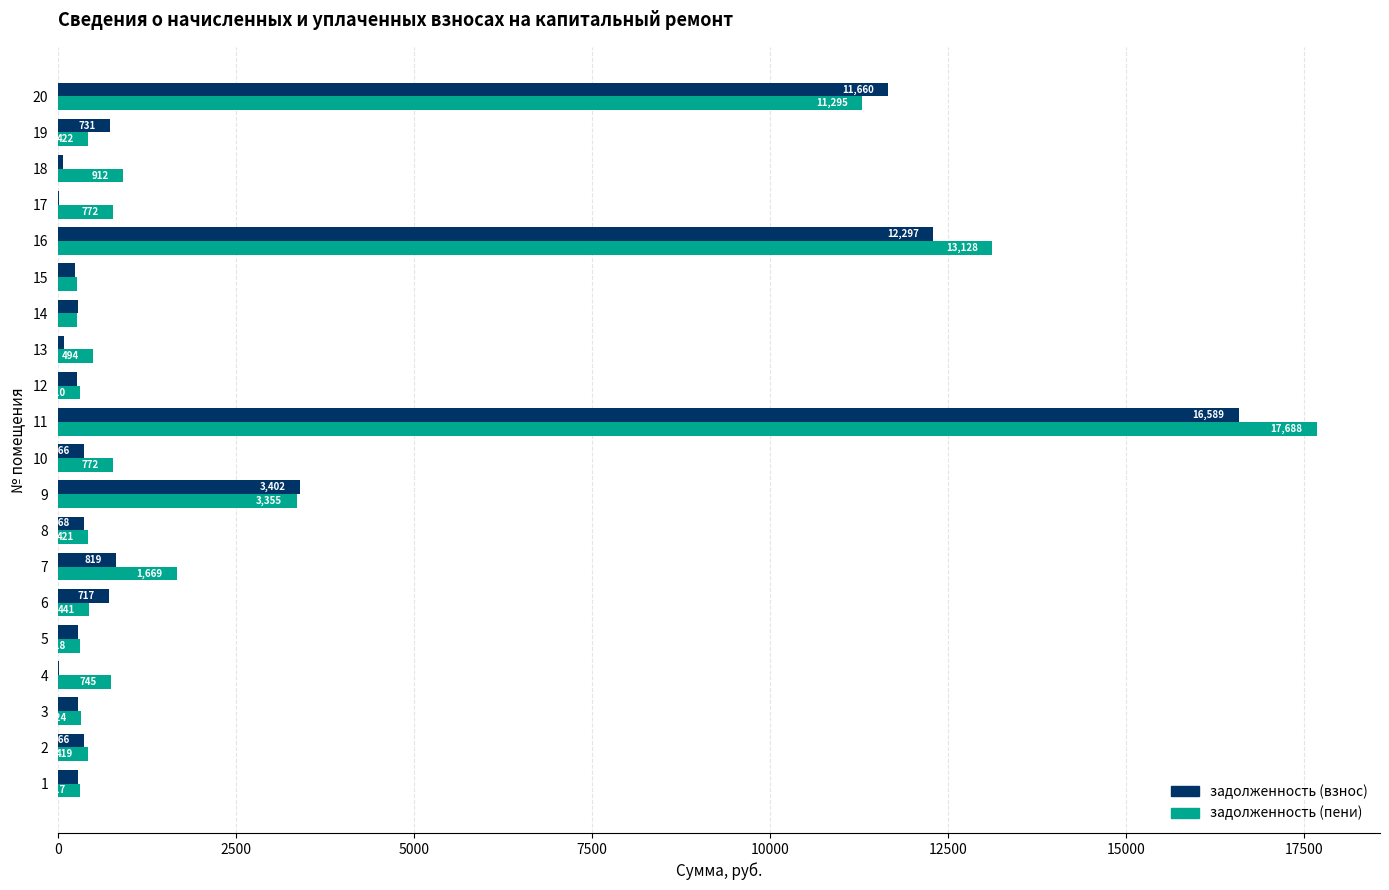

At which category is the sum across all series the highest?

11